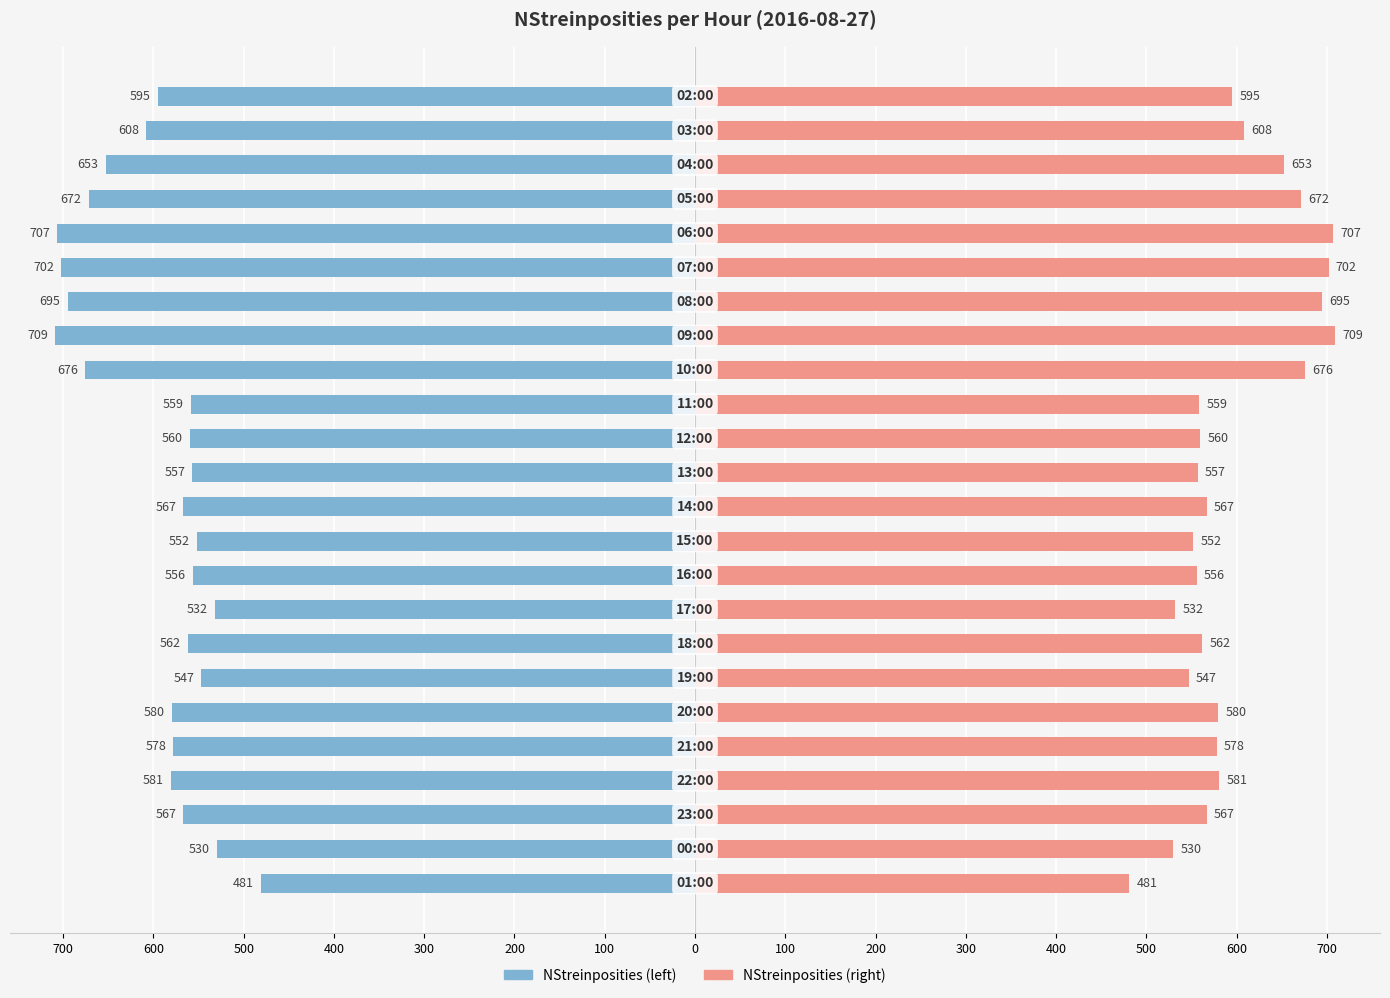

Is it true that NStreinposities (right) equals 962 at 21?

False